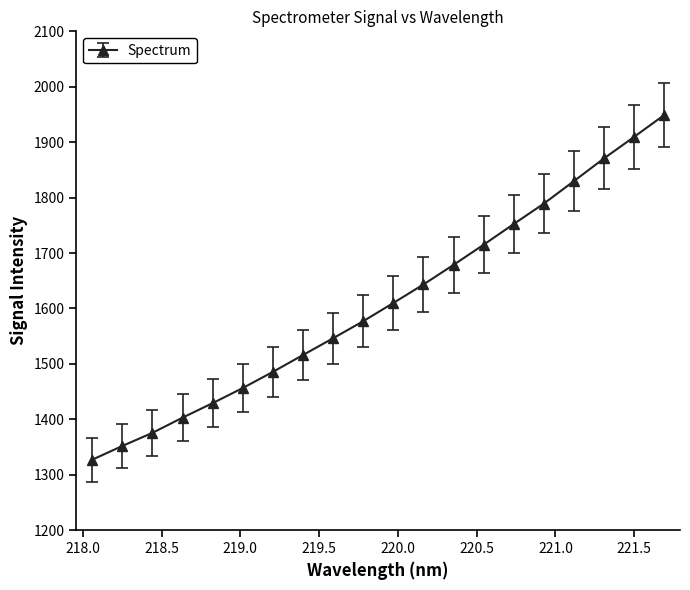

Reading left to right, extract all data points from this chart.

1327.0	1351.8	1375.5	1402.9	1429.1	1456.4	1485.5	1516.0	1546.2	1577.0	1609.9	1643.3	1678.6	1715.0	1752.4	1789.2	1829.8	1870.8	1909.6	1949.1